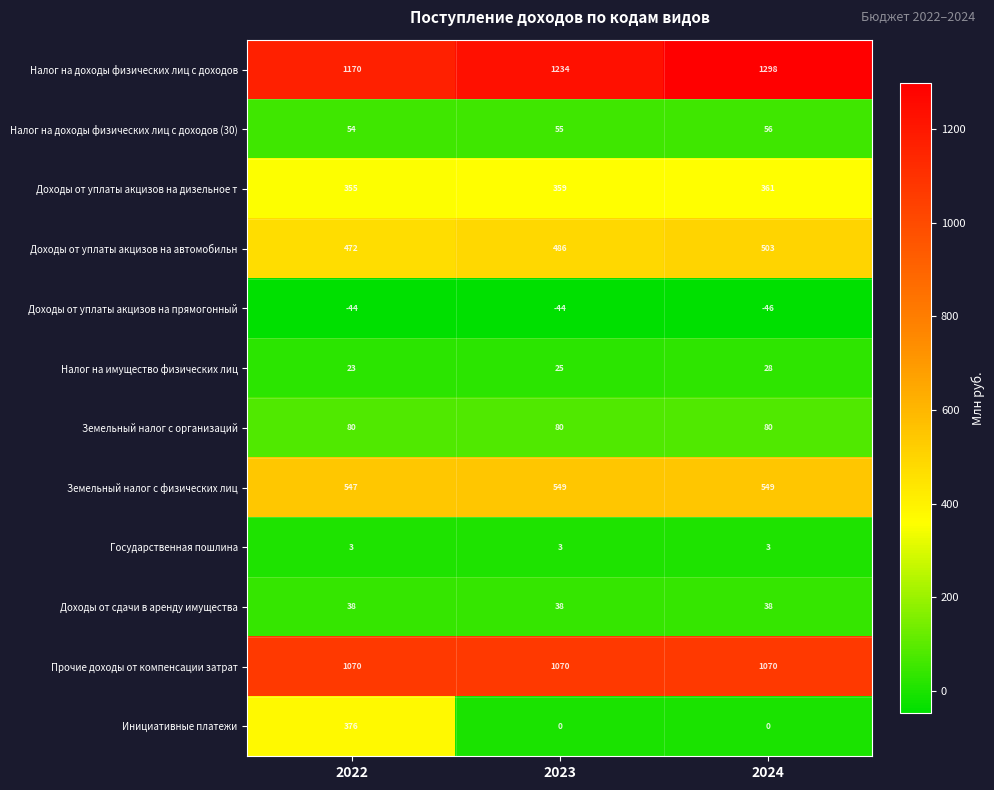

What is the difference between the maximum and minimum values in the Налог на имущество физических лиц series?

5